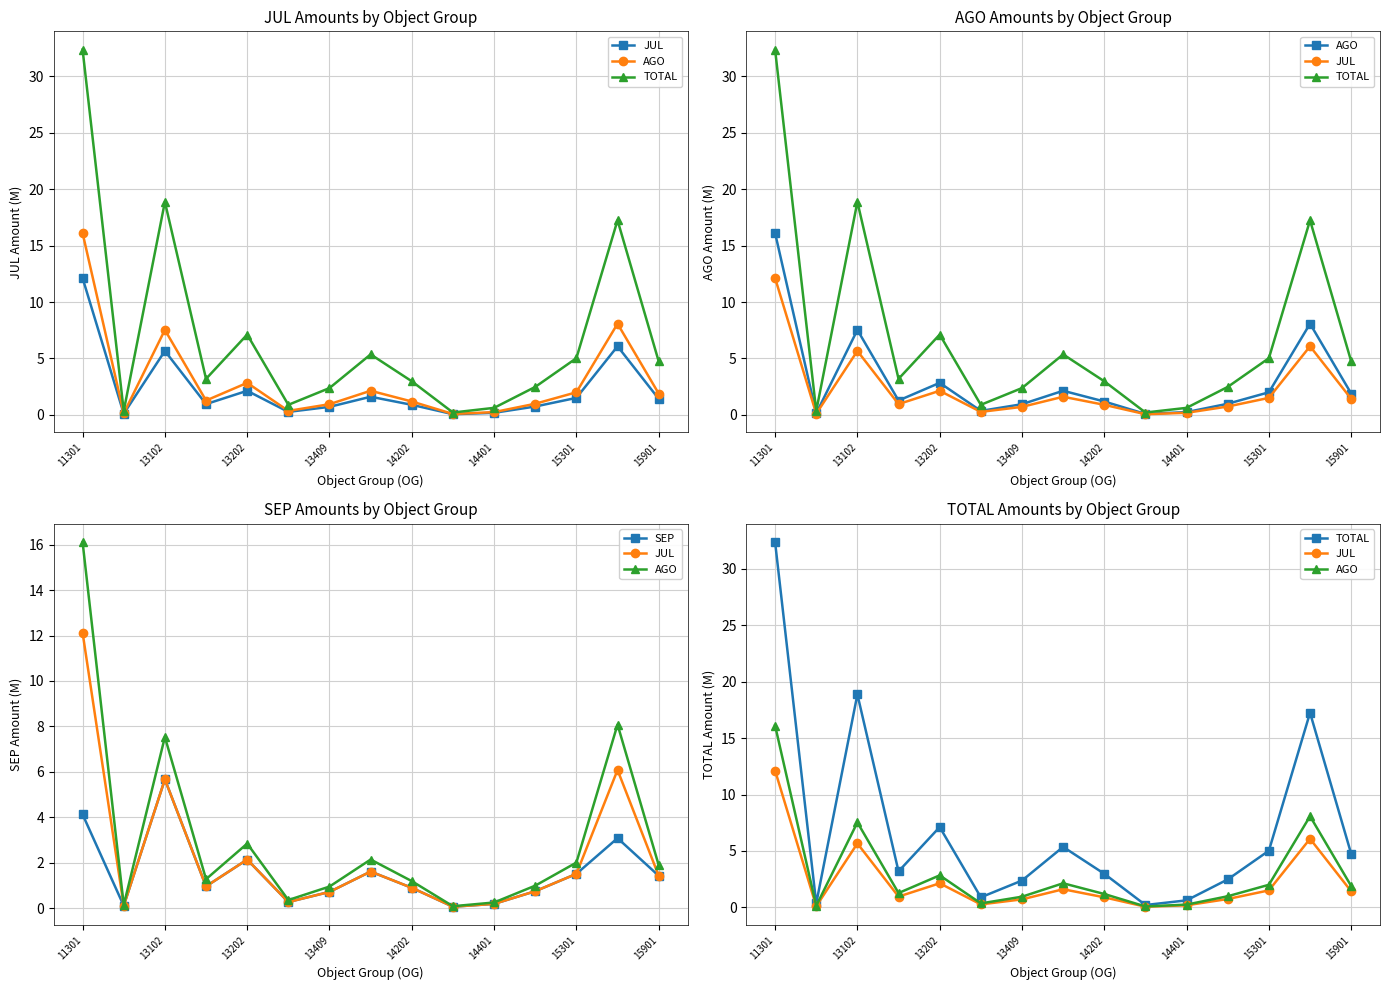

At how many categories does at least one series exceed 26?

1